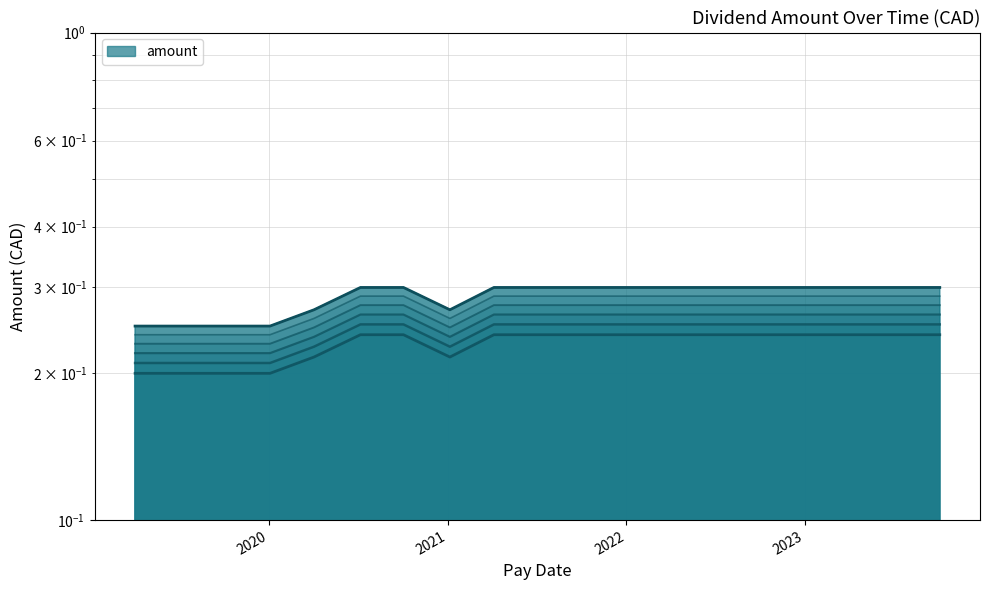

At which category does the data reach its first local valley?

2021-01-05